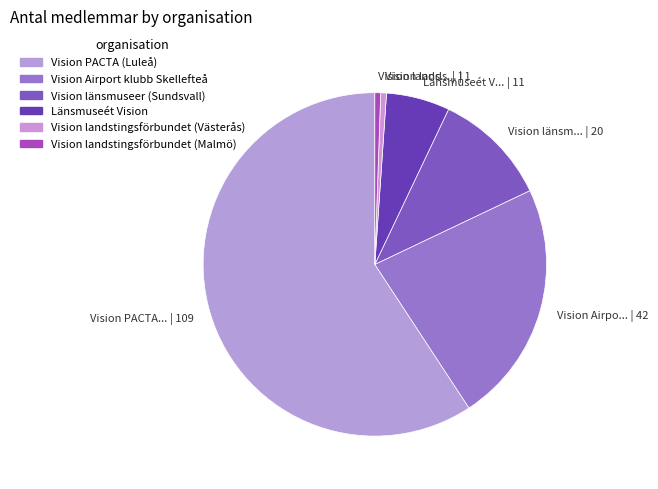

How many slices are in this pie chart?

6